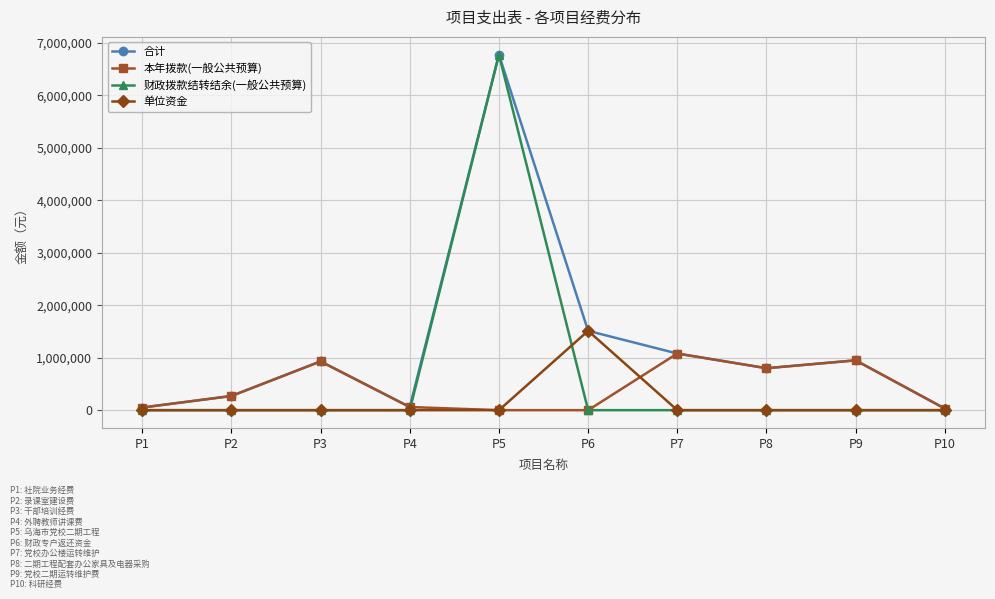

True or false: 财政拨款结转结余(一般公共预算) has more than 0 points higher than both neighbors.

True